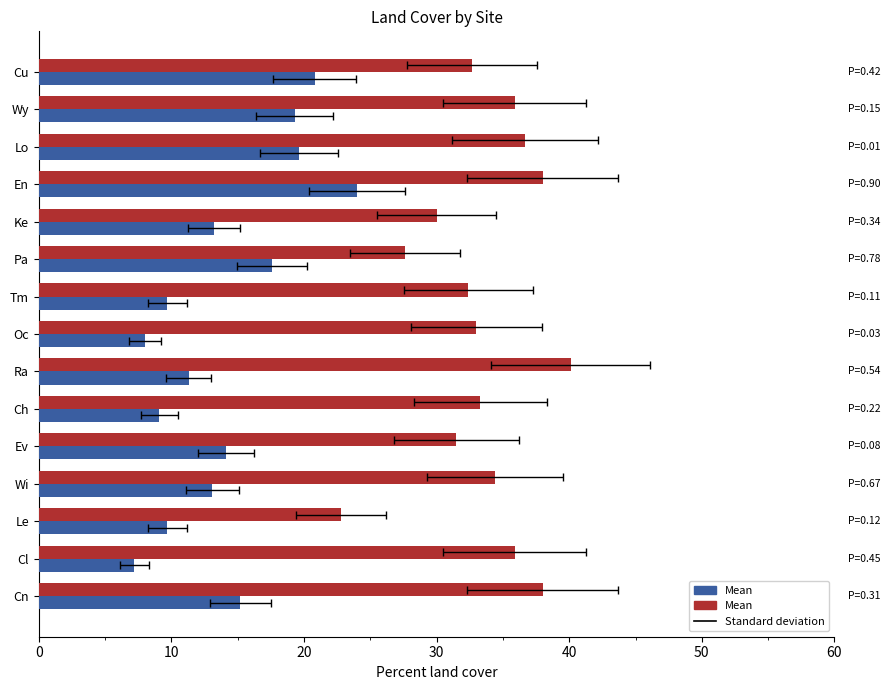

The value of Mean (Woodlan) at En is 31.7. True or false?

False